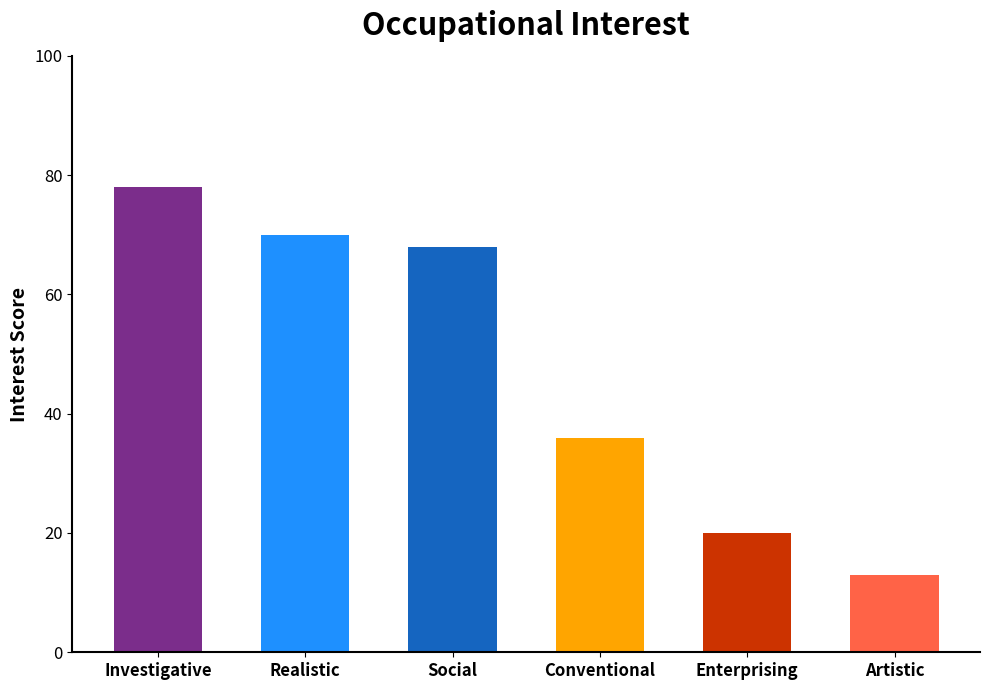

What is the maximum value shown in the chart?

78